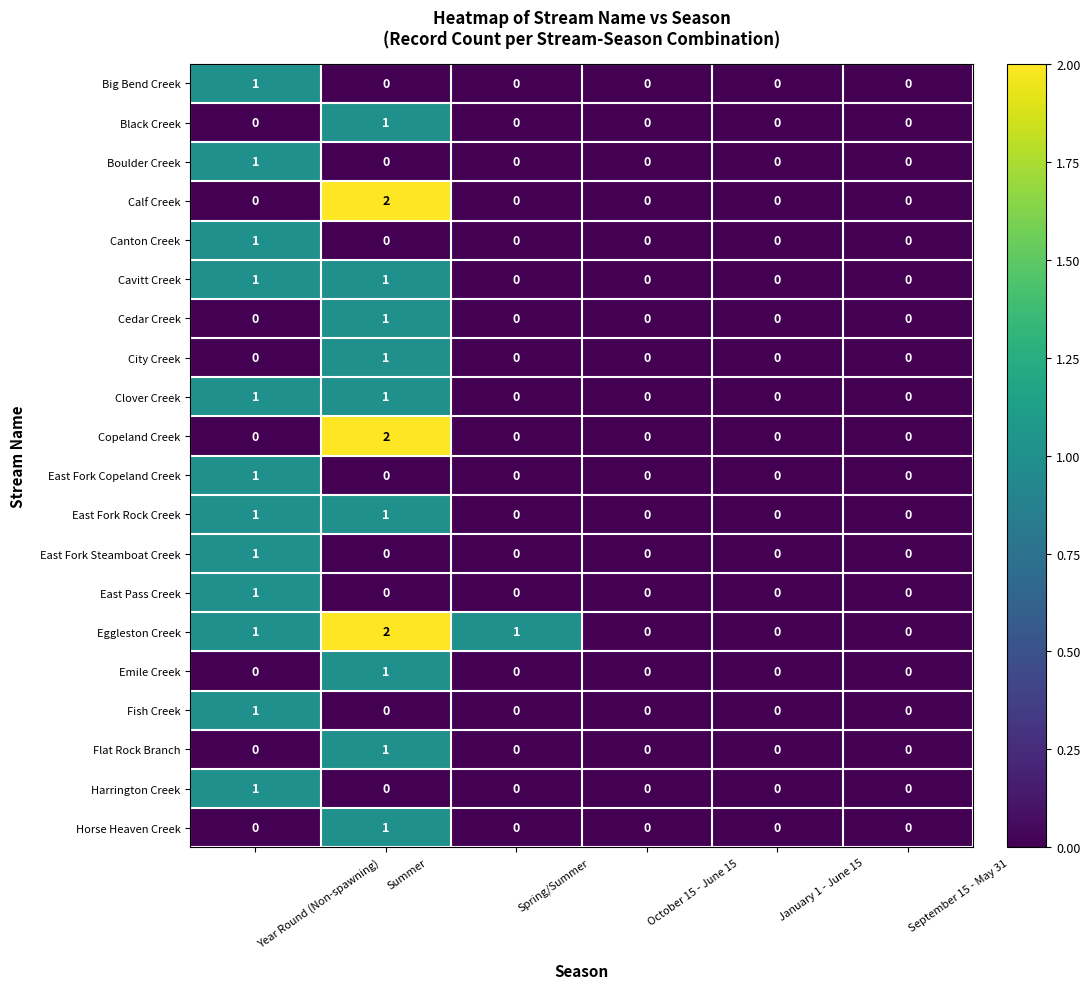

What is the sum of all Eggleston Creek values?

4